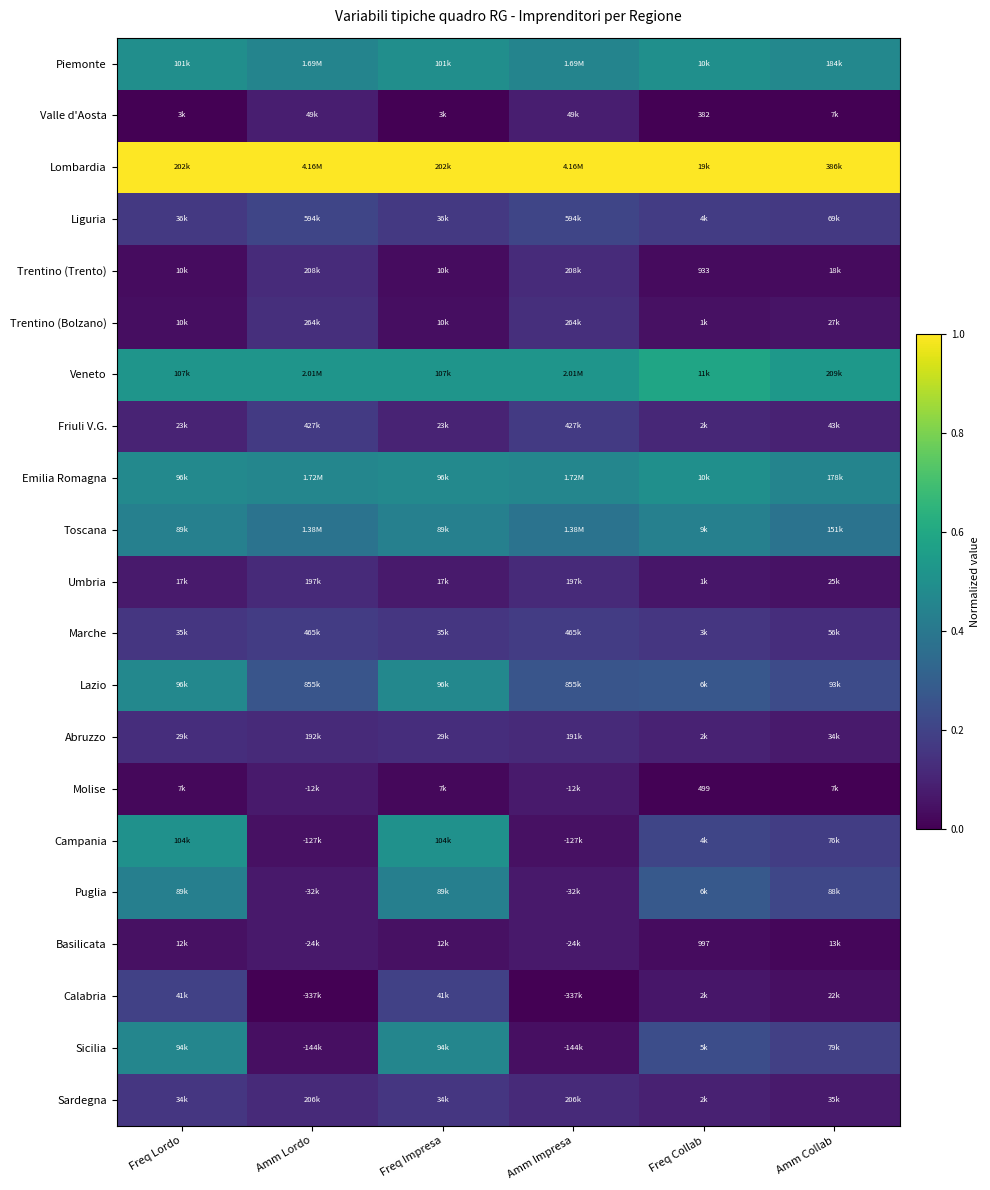

At which category does the chart reach its peak across all series?

Freq Lordo